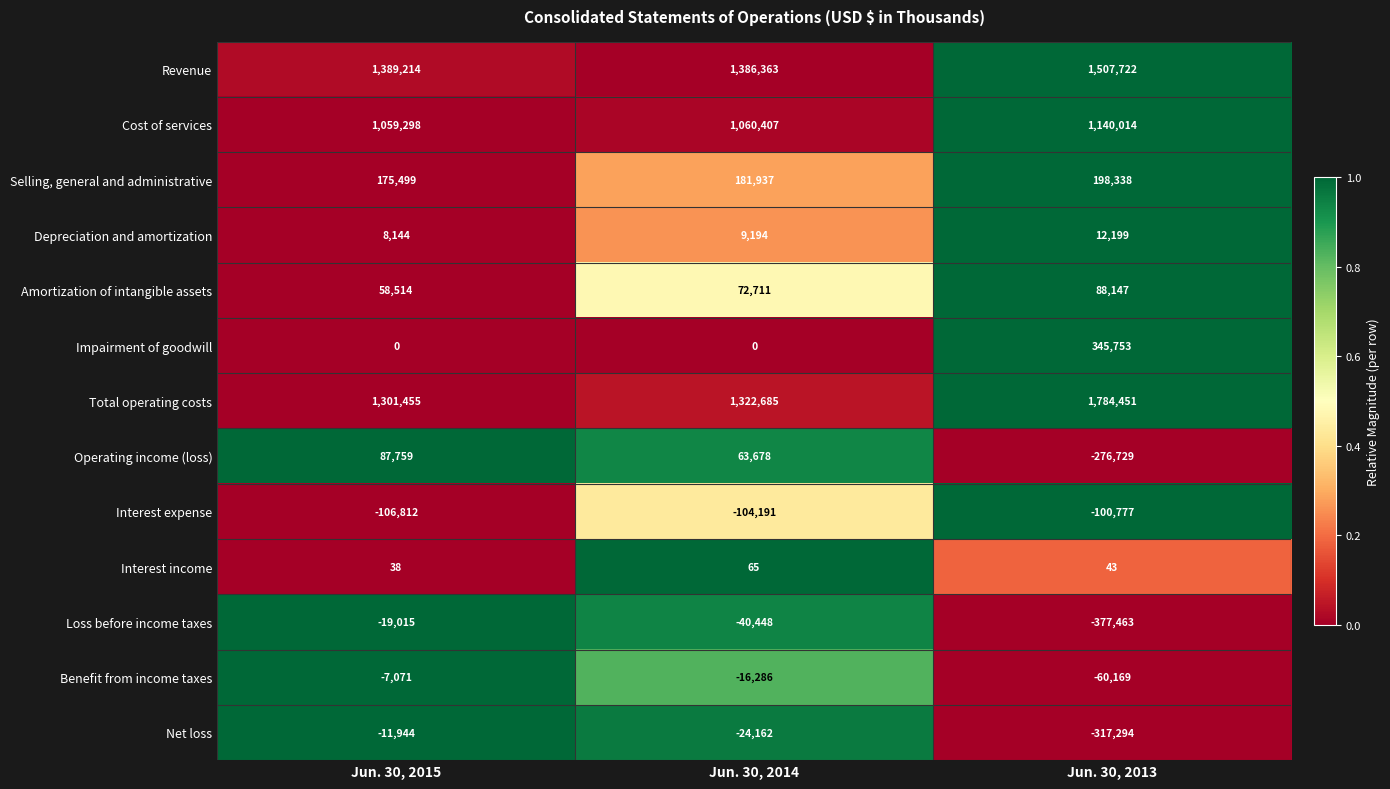

What is the difference between the maximum and minimum values in the Revenue series?

121359